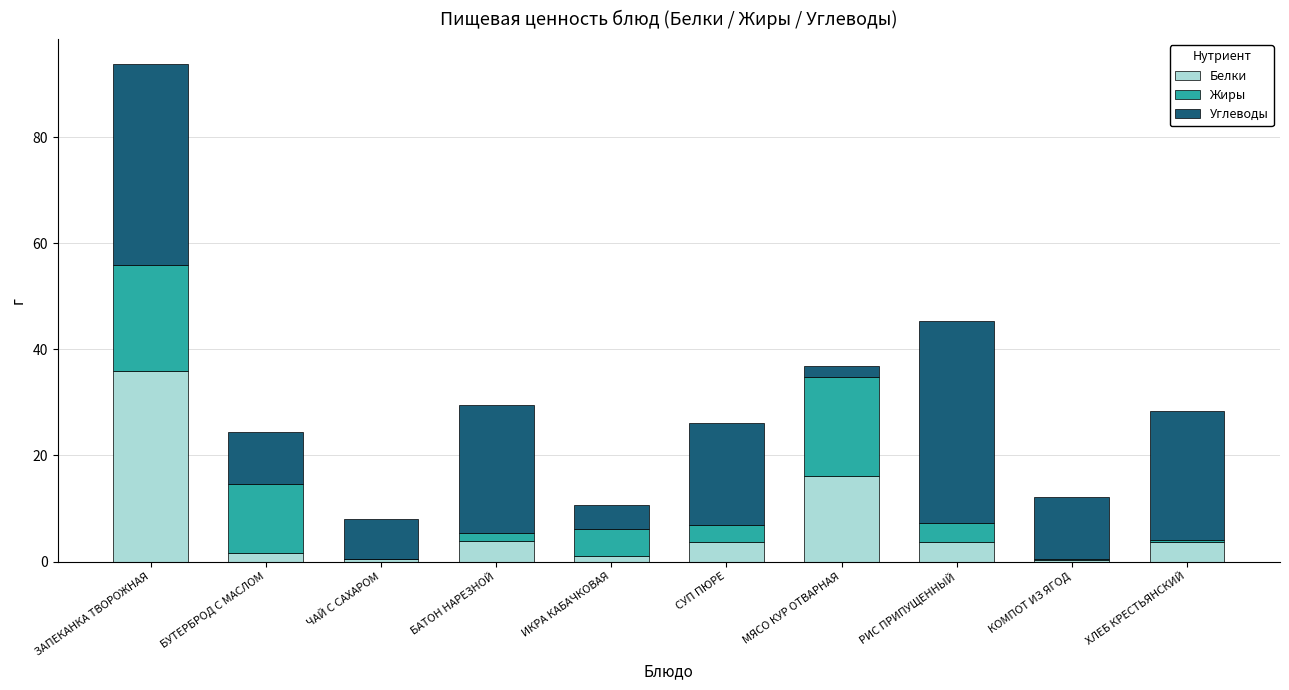

What is the difference between the Белки values at ЗАПЕКАНКА ТВОРОЖНАЯ and ХЛЕБ КРЕСТЬЯНСКИЙ?

32.2